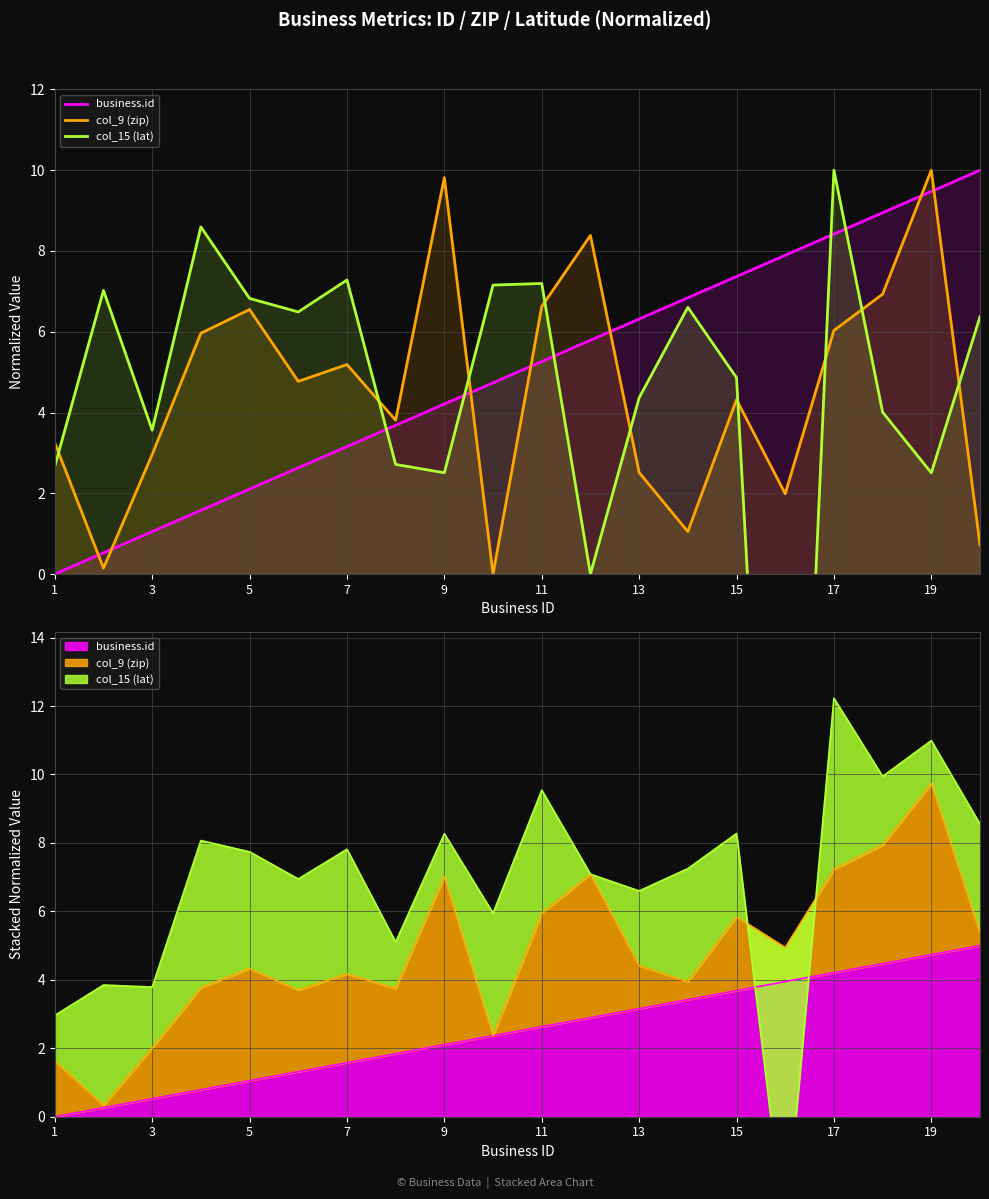

Rank the series by their average value, from lowest to highest.

col_15 (lat), col_9 (zip), business.id